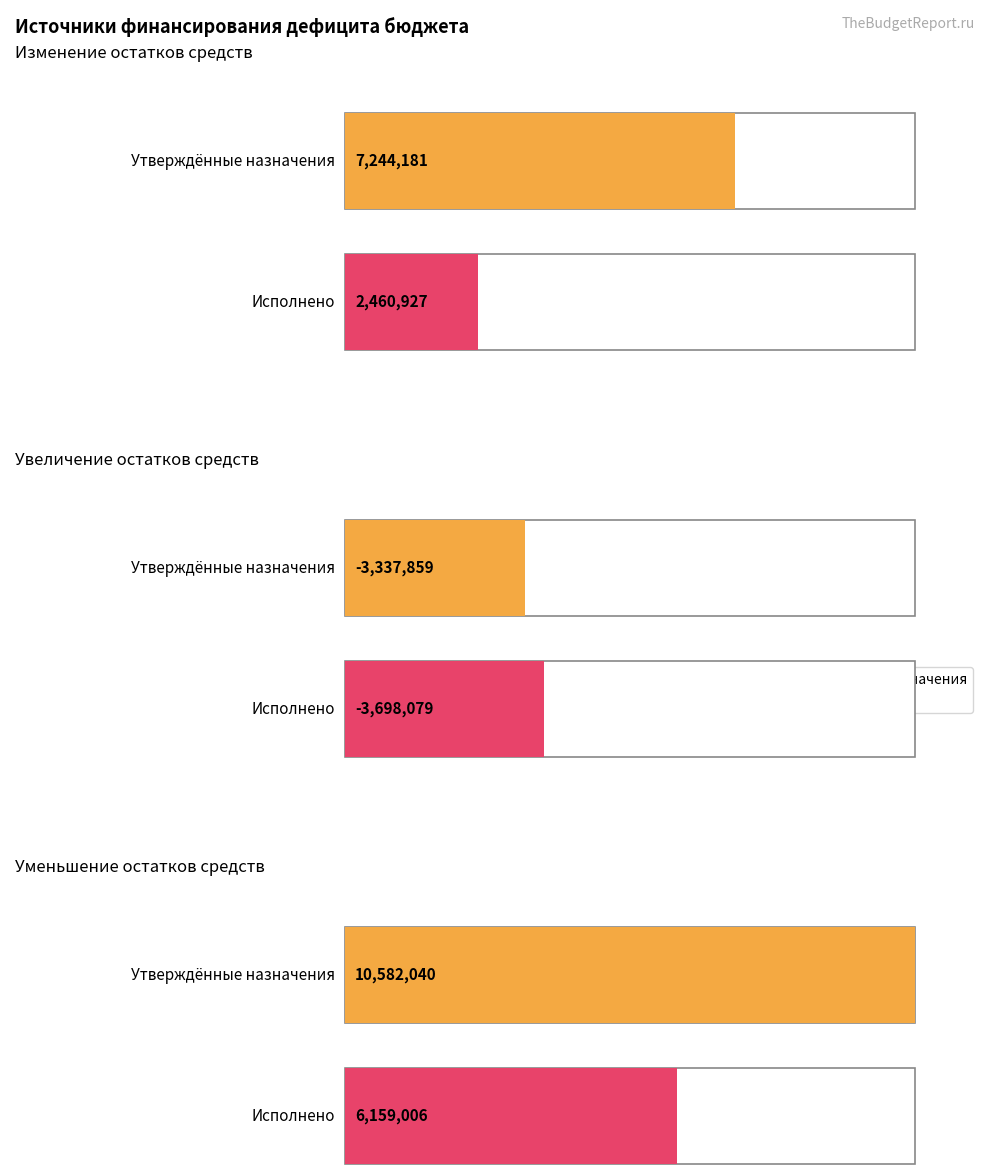

What is the difference between the maximum and minimum values in the Утверждённые назначения series?

13919899.1